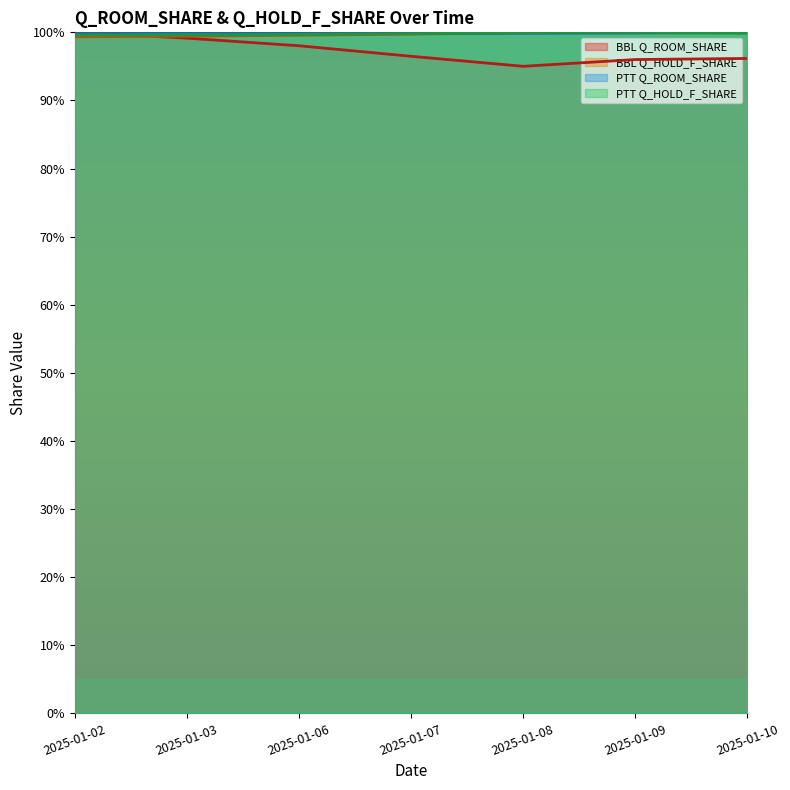

Which series has the widest spread of values?

BBL Q_ROOM_SHARE